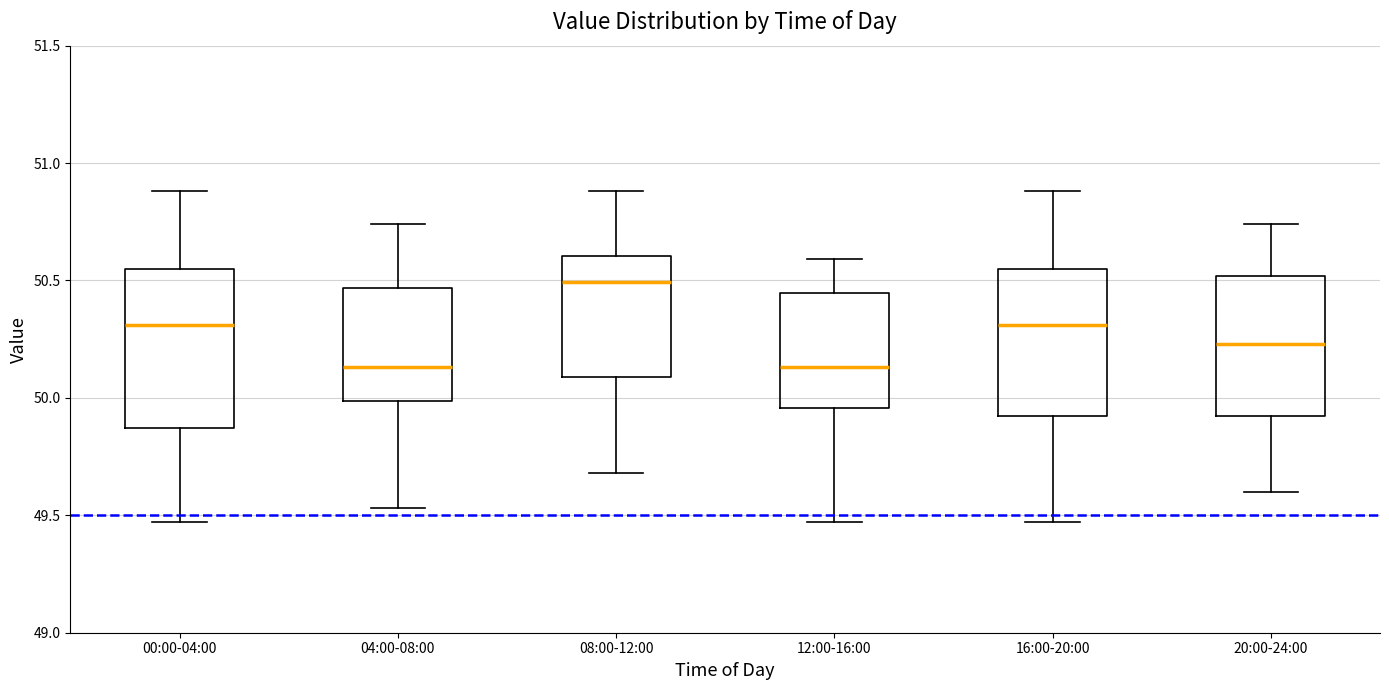

Which box's median line is the highest?

08:00-12:00